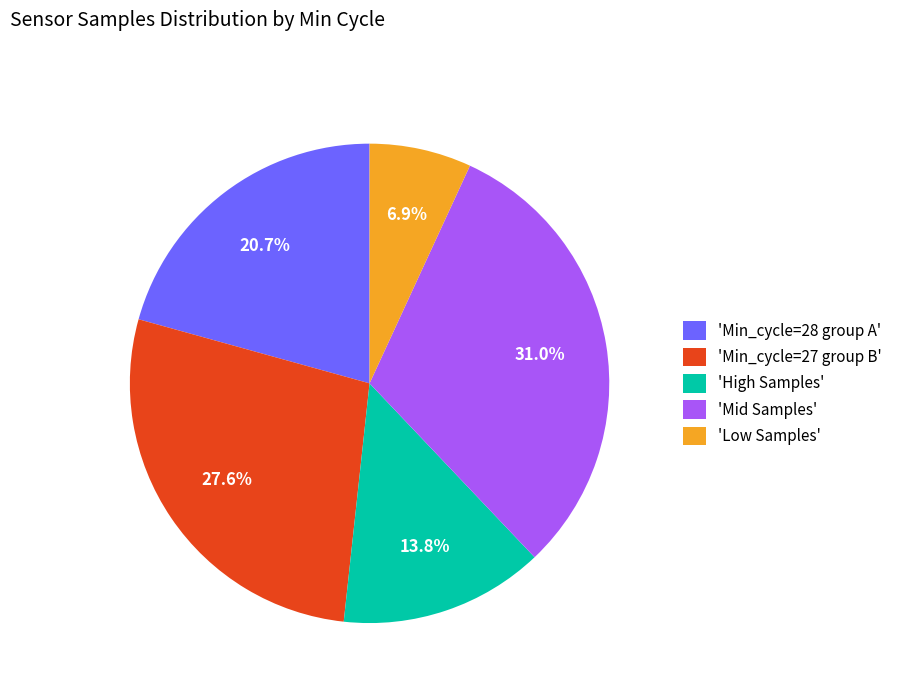

Is there any slice that represents more than half of the pie?

No